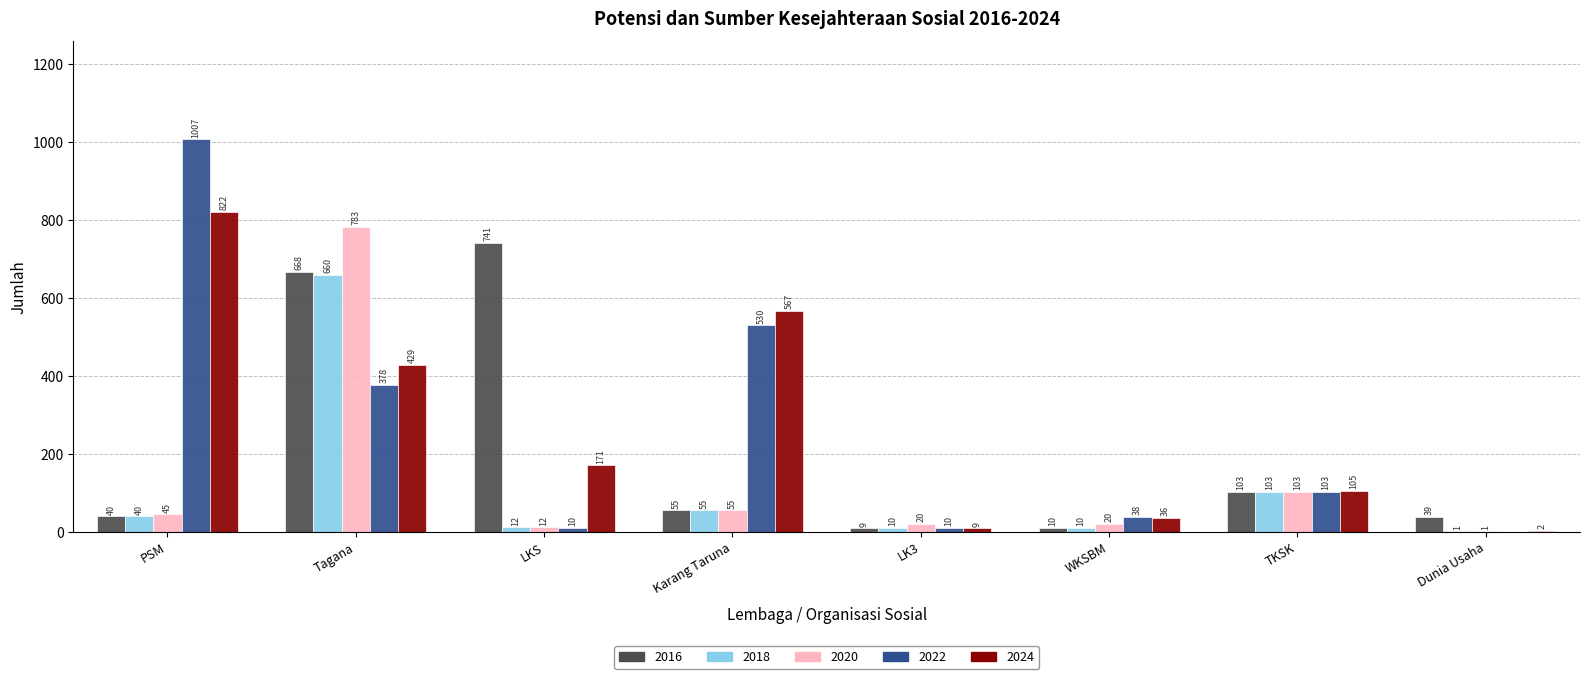

The 2024 series shows 297 at LKS. True or false?

False